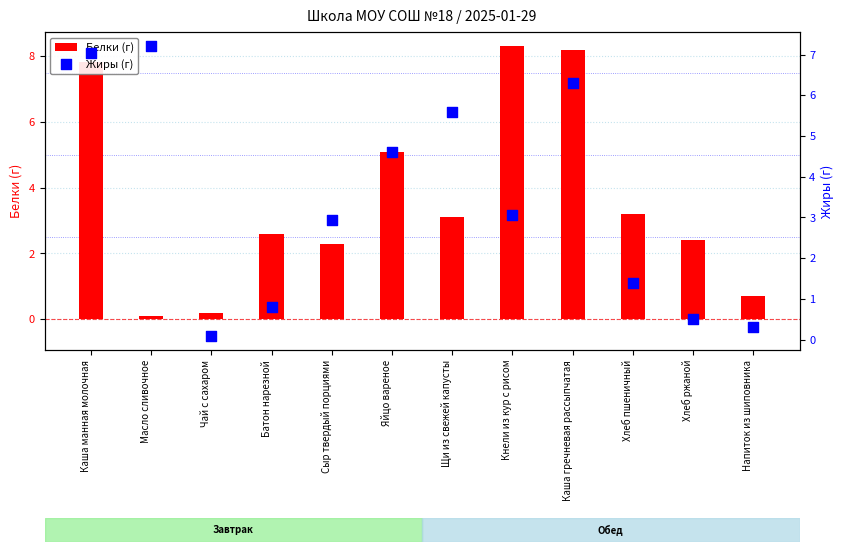

What are all the series names shown in the legend?

Белки (г), Жиры (г)